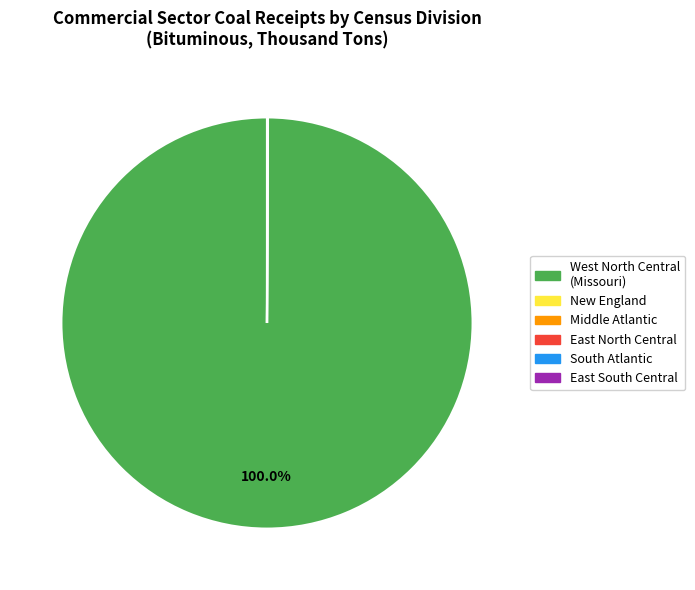

What is the largest slice in the pie chart?

West North Central (Missouri)